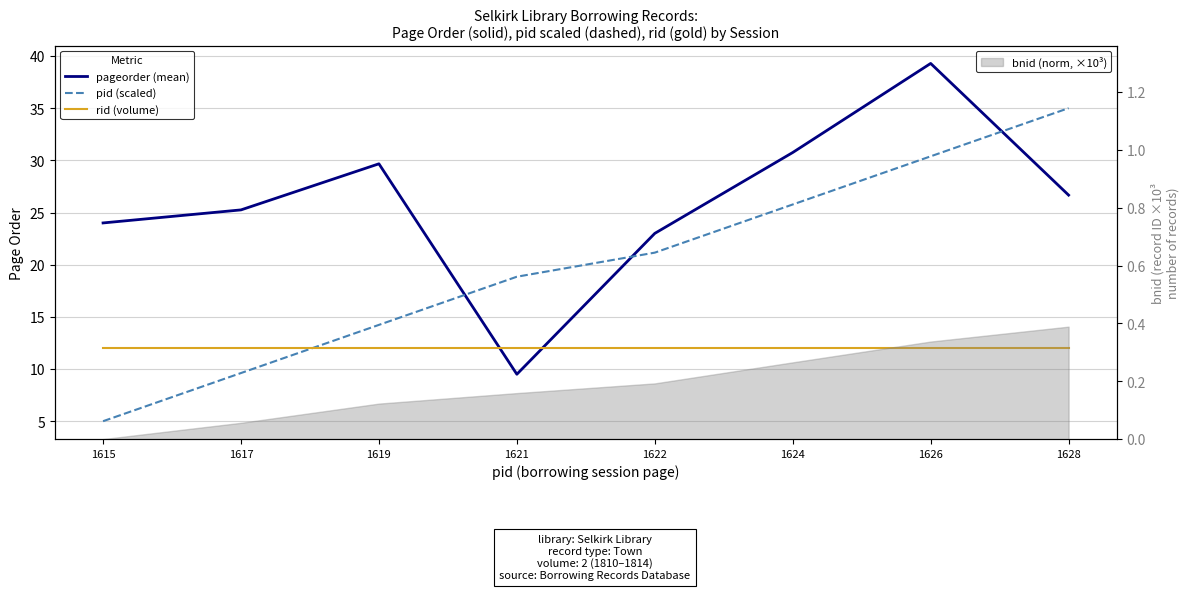

At which label does rid (volume) reach its minimum?

1615